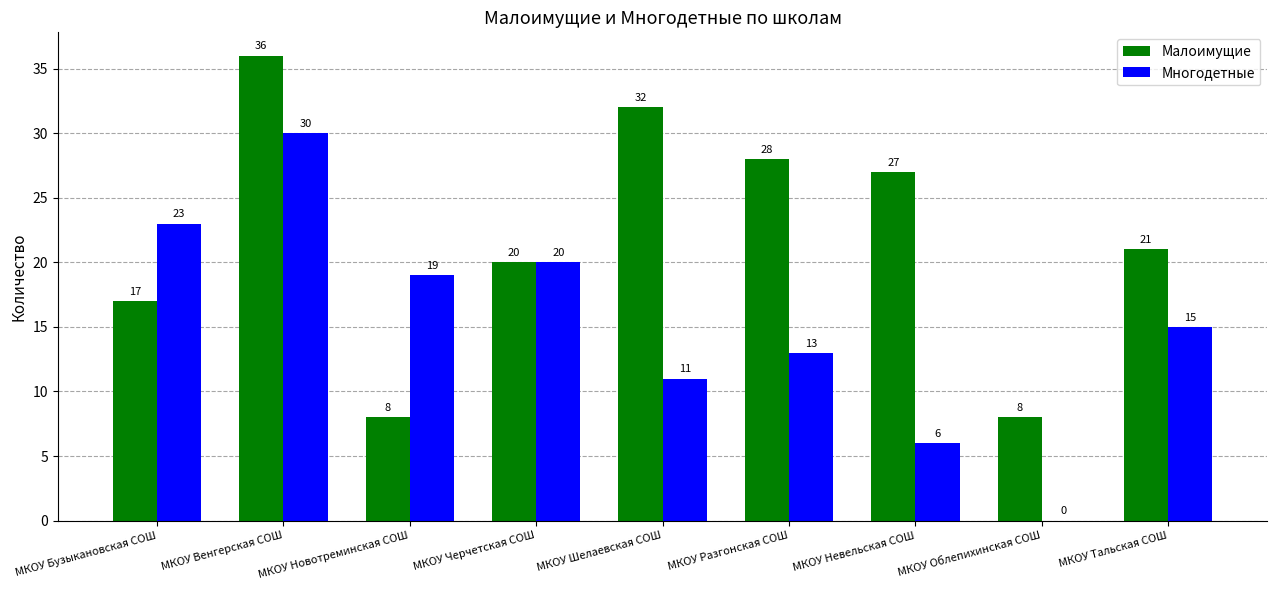

Is the value of Малоимущие at МКОУ Невельская СОШ greater than the value of Многодетные at МКОУ Черчетская СОШ?

Yes